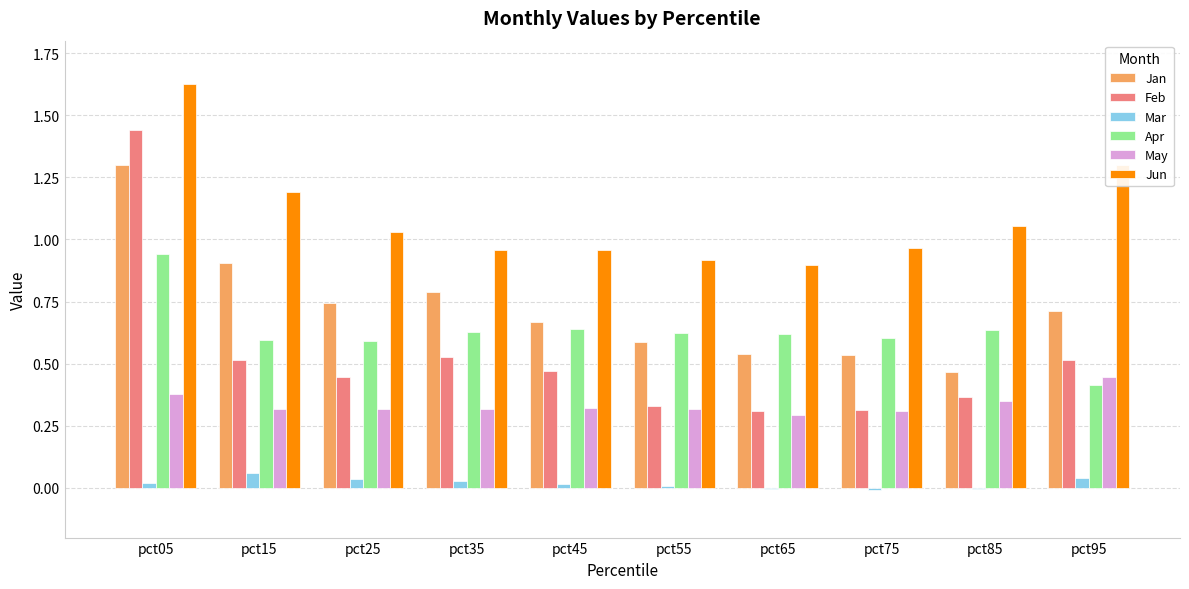

The Mar series shows -0.0 at pct85. True or false?

True